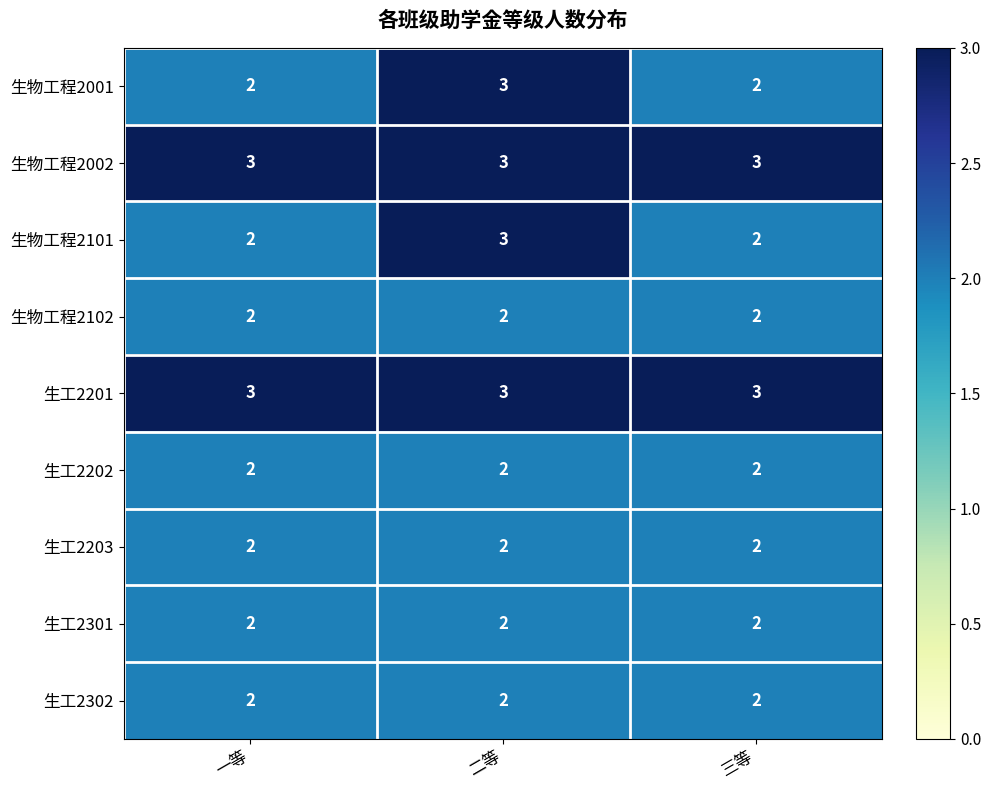

What is the sum of the 生物工程2101 values at 二等 and 一等?

5